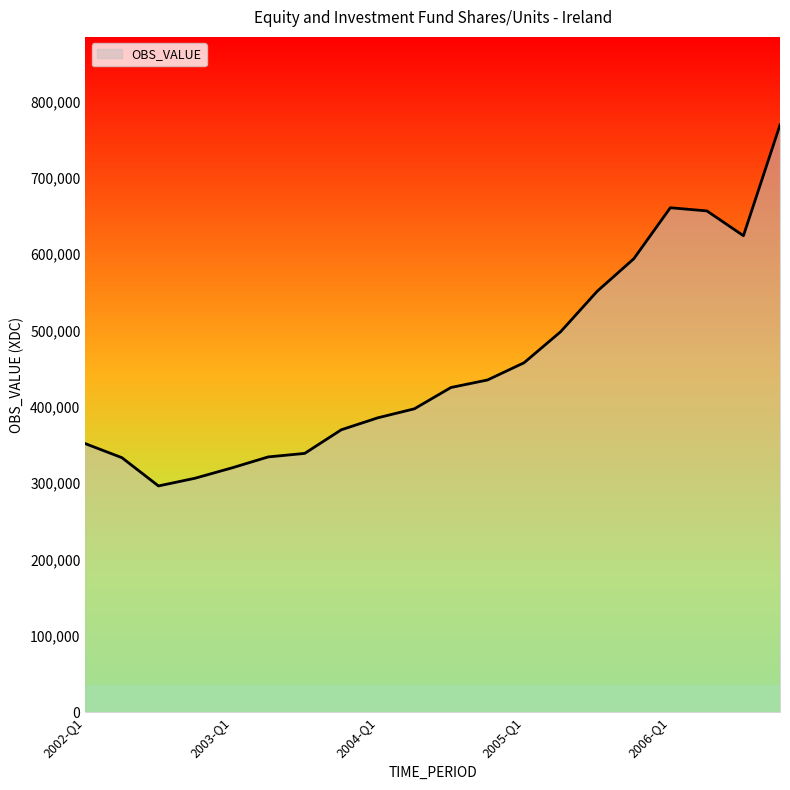

What is the smallest value displayed?

296260